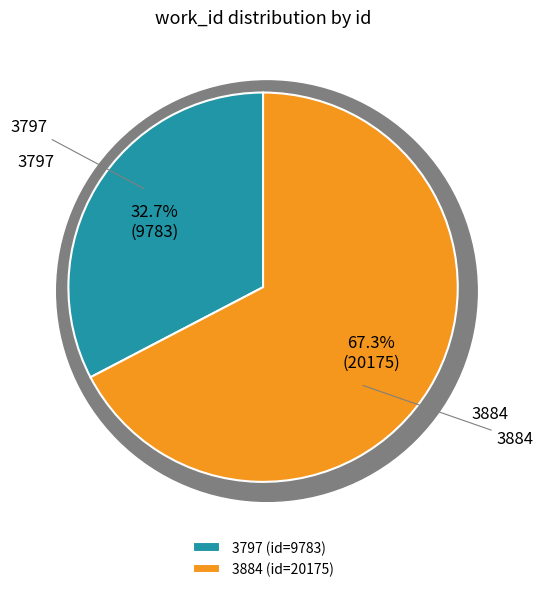

To the nearest percent, what is the combined percentage of 3797 and 3884?

100%